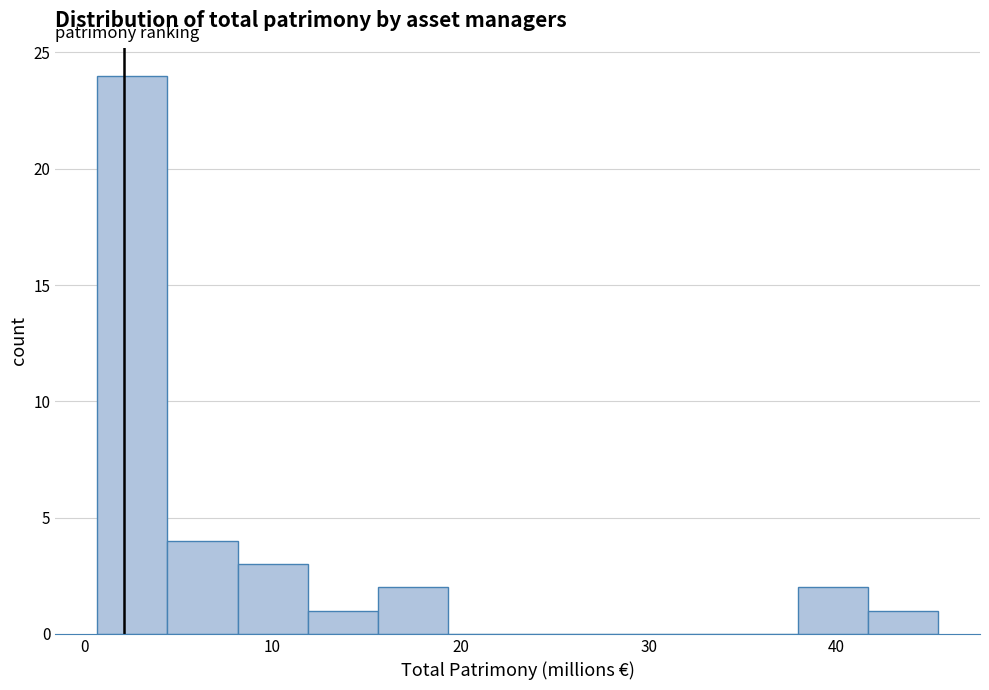

Read against the x-axis, roughly where is the centre of the tallest bar?

3